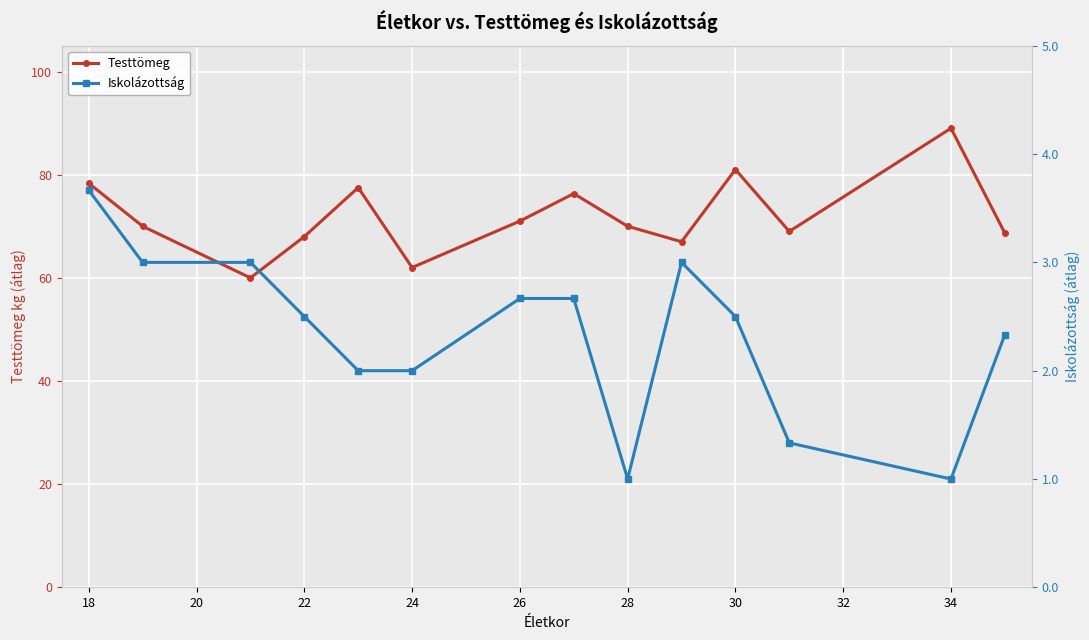

True or false: Testtömeg has more than 1 interior local peaks.

True